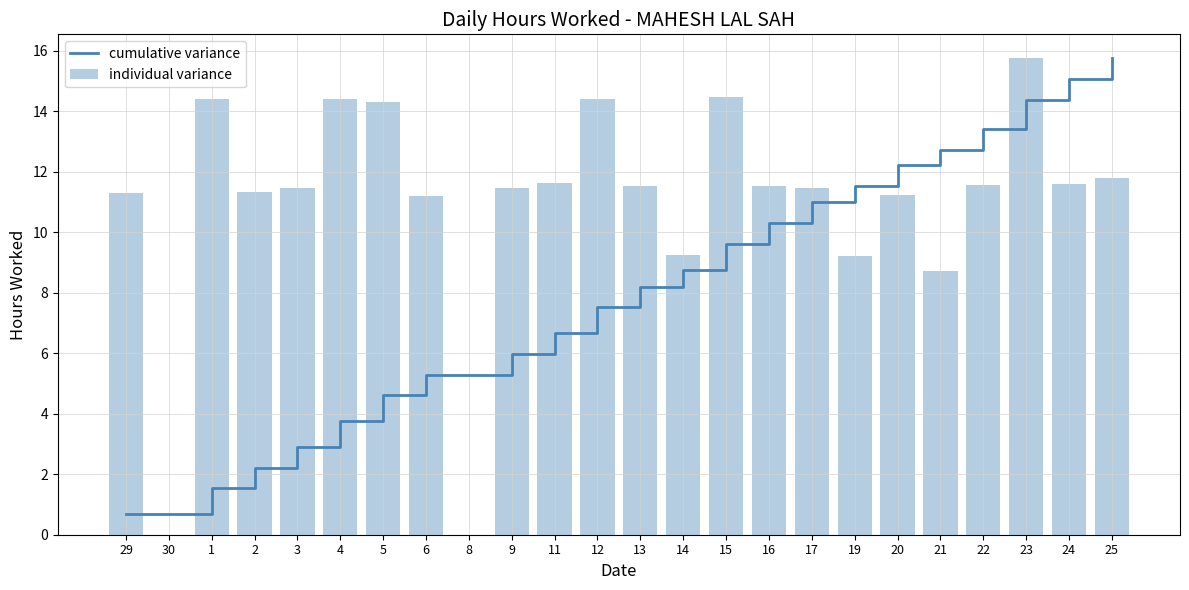

The cumulative variance series shows 12.7 at 21. True or false?

True